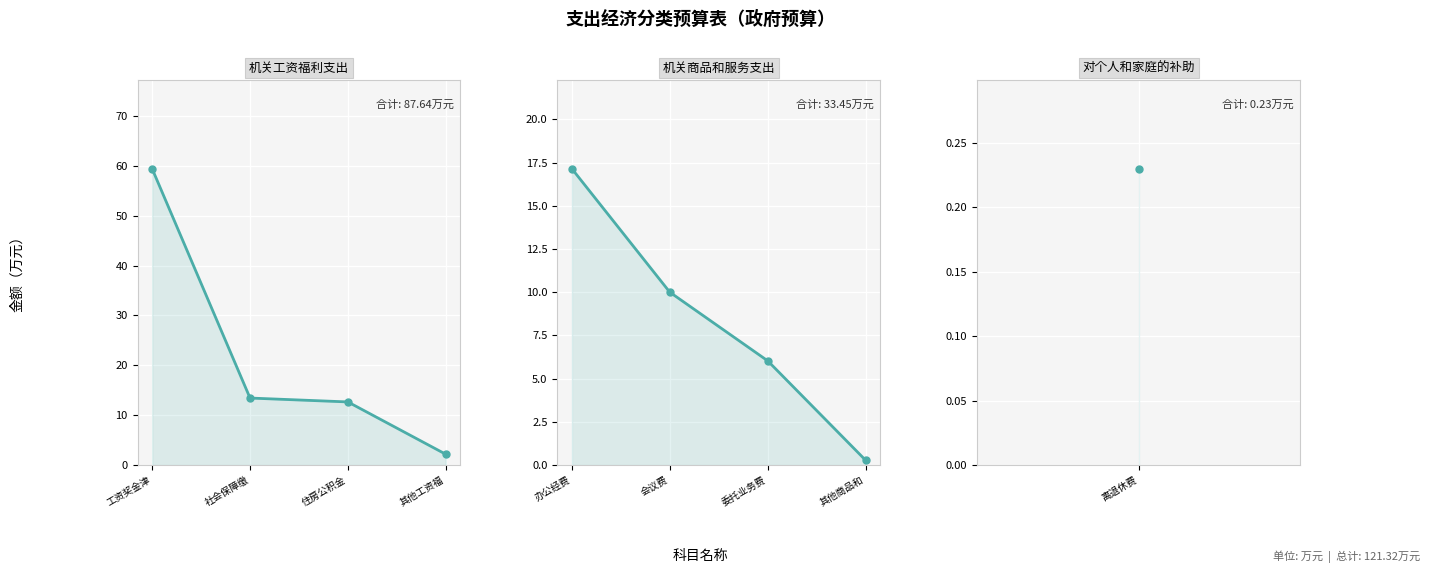

What is the label of the 4th point from the left?

其他工资福